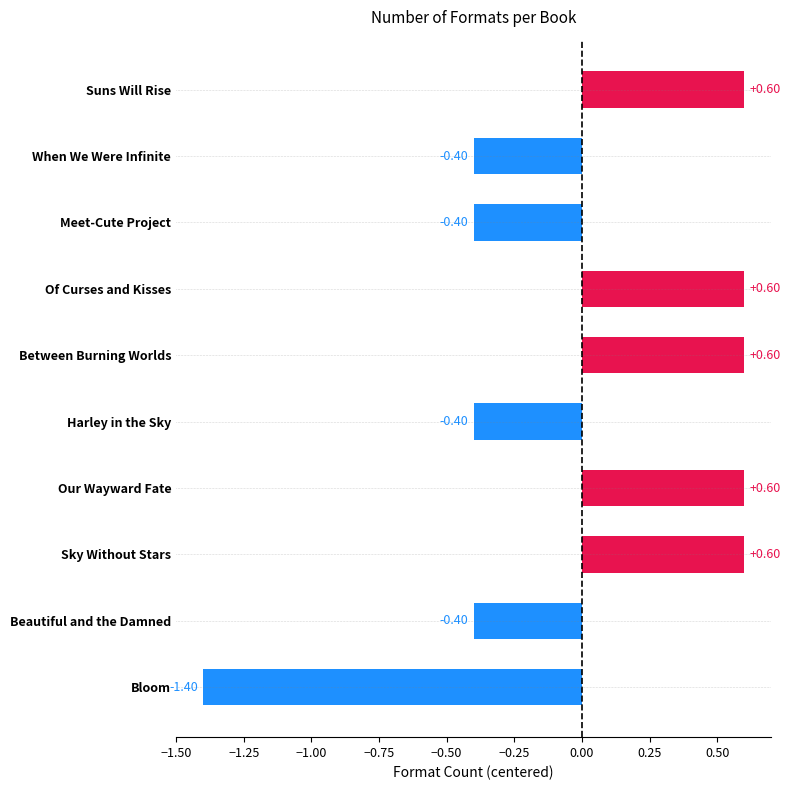

How many values are between 0 and 1?

5